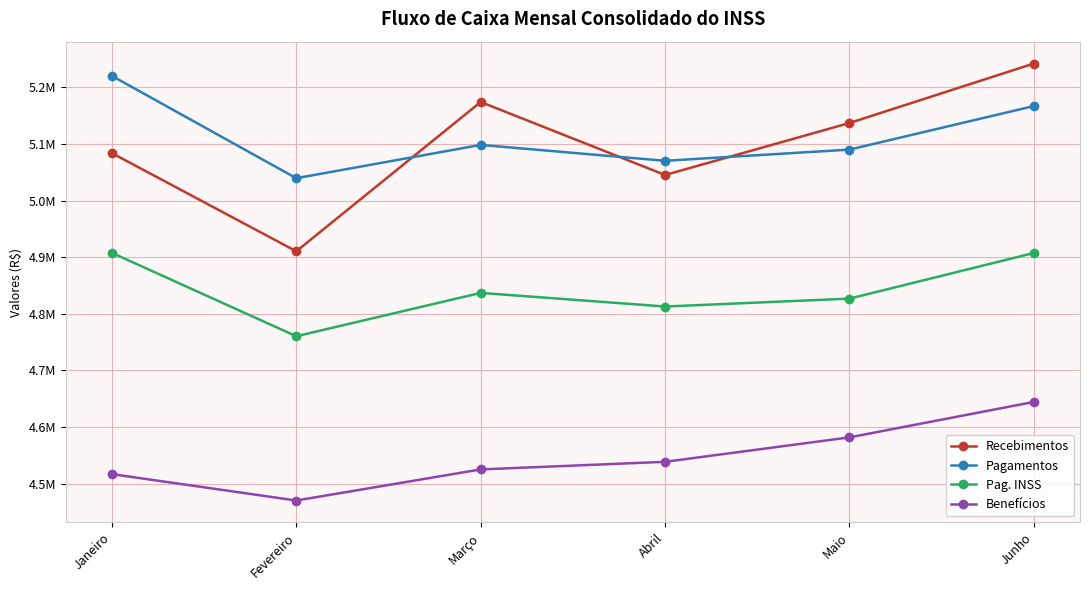

Is the value of Recebimentos at Abril greater than the value of Benefícios at Maio?

Yes